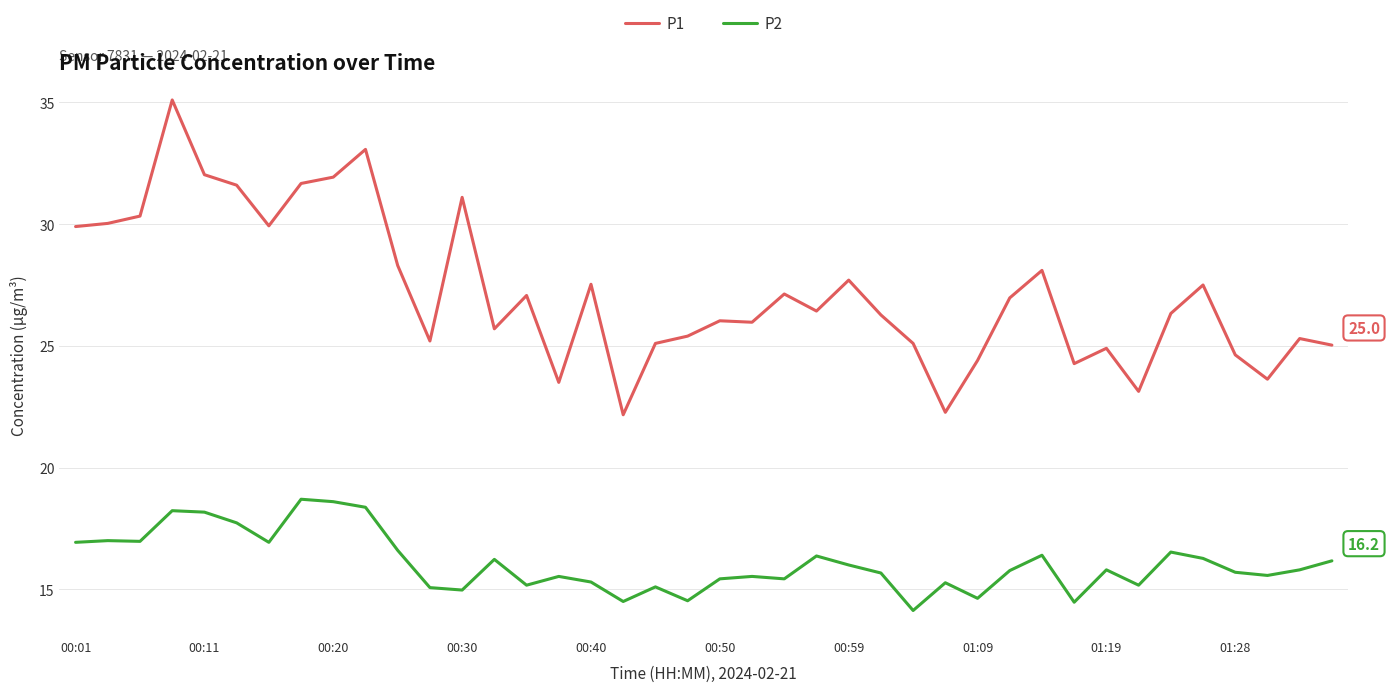

List the series in order of their peak value, lowest first.

P2, P1